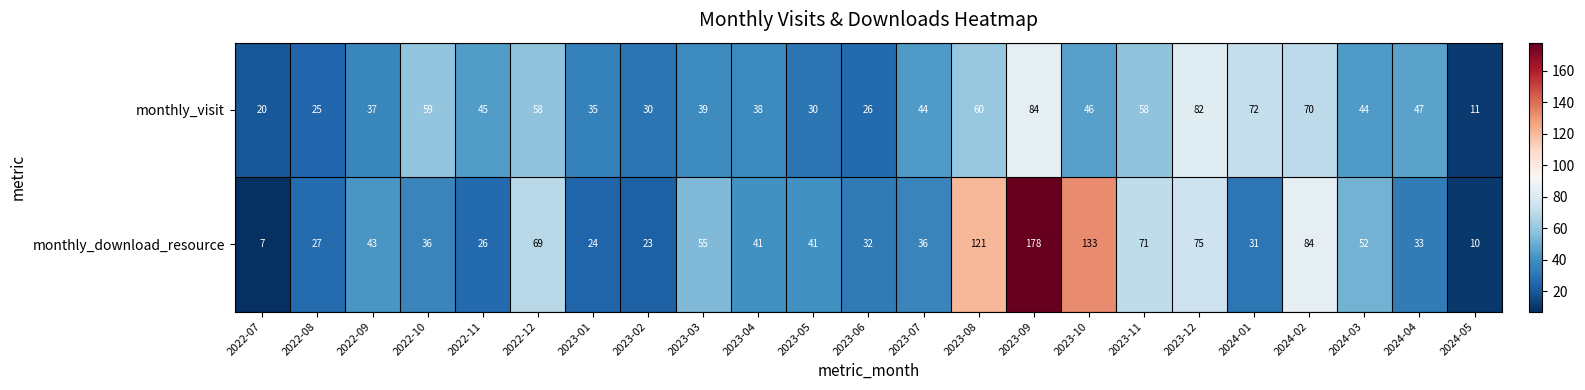

Rank the series at 2024-03 from lowest to highest value.

monthly_visit, monthly_download_resource